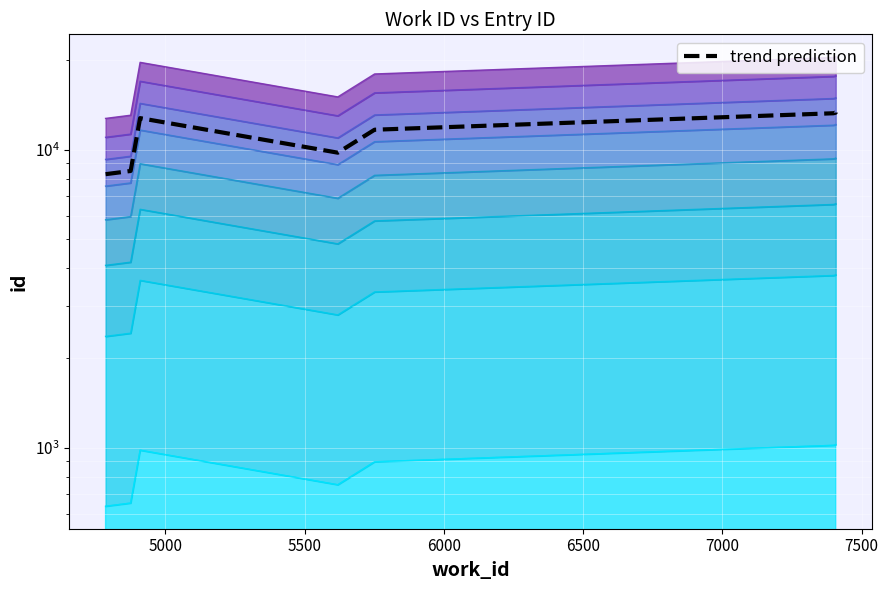

How many values exceed 12762?

4